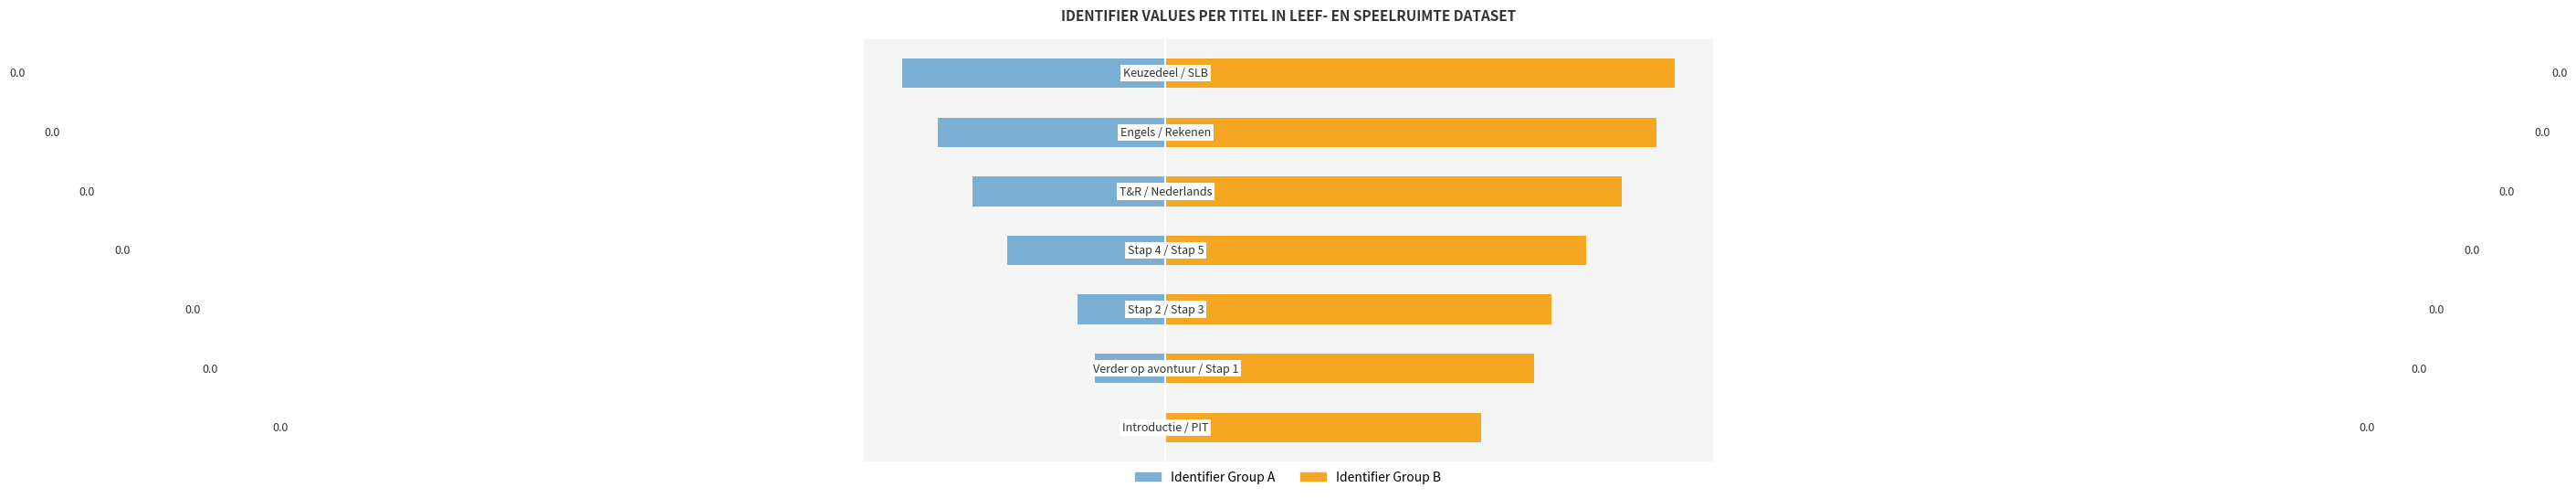

Reading right to left, transcribe all the data shown in this chart.

Identifier Group A: 6=-0.0	5=-0.0	4=-0.0	3=-0.0	2=-0.0	1=-0.0	0=0.0
Identifier Group B: 6=0.0	5=0.0	4=0.0	3=0.0	2=0.0	1=0.0	0=0.0